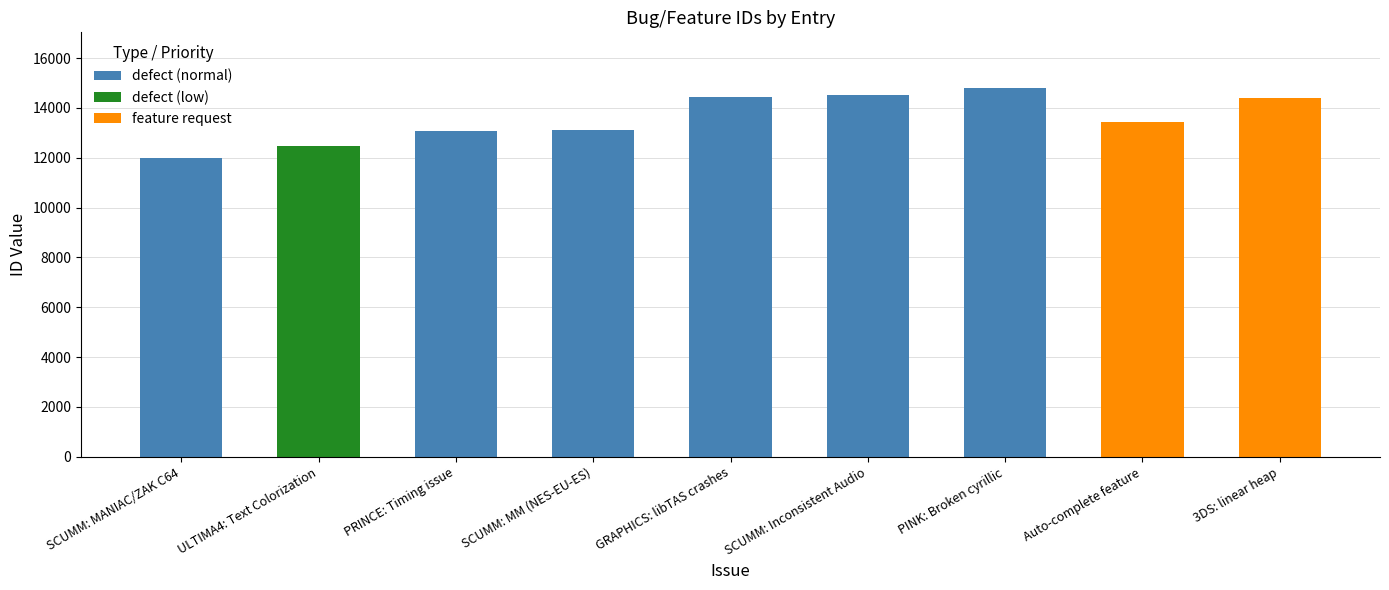

What is the difference between the defect (normal) values at SCUMM: MM (NES-EU-ES) and 3DS: linear heap?

13107